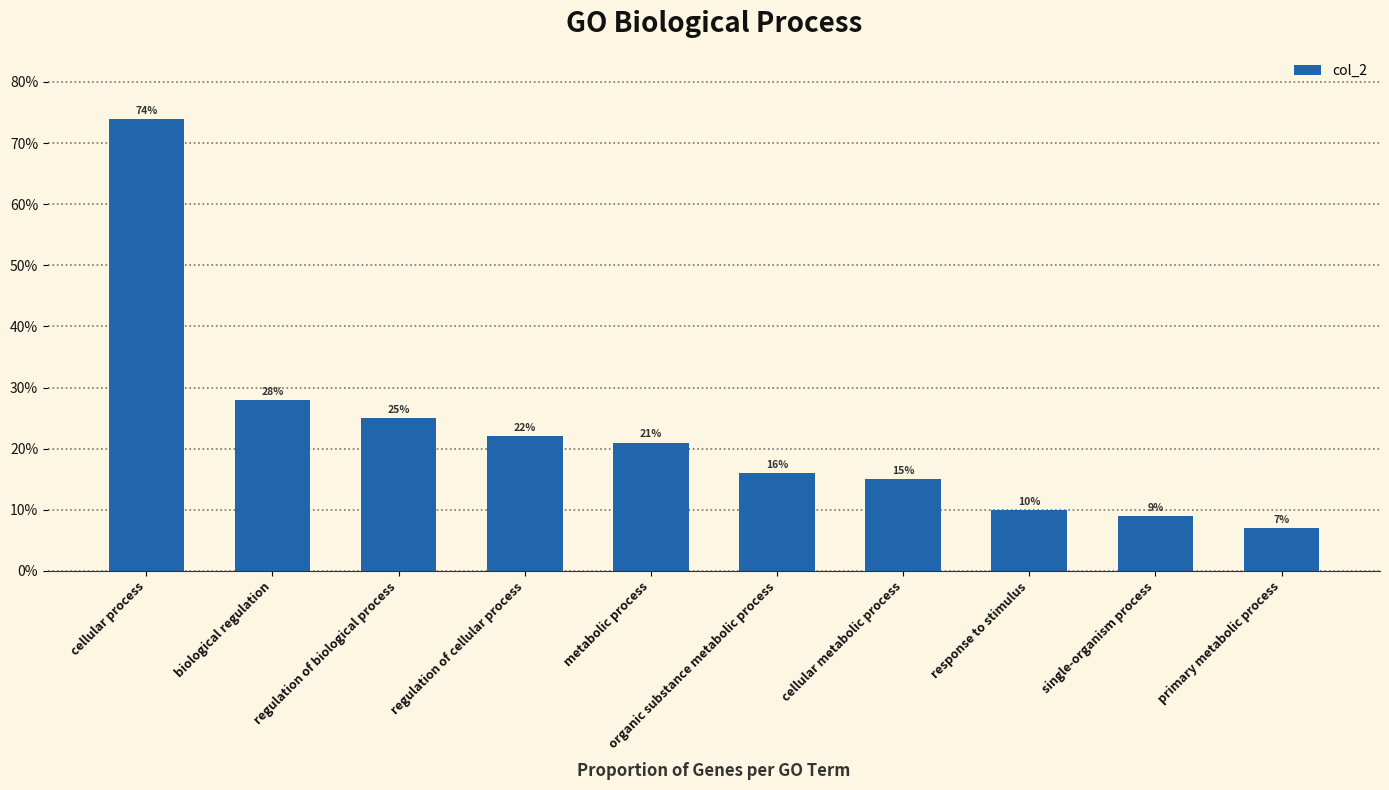

Does the chart contain any negative values?

No